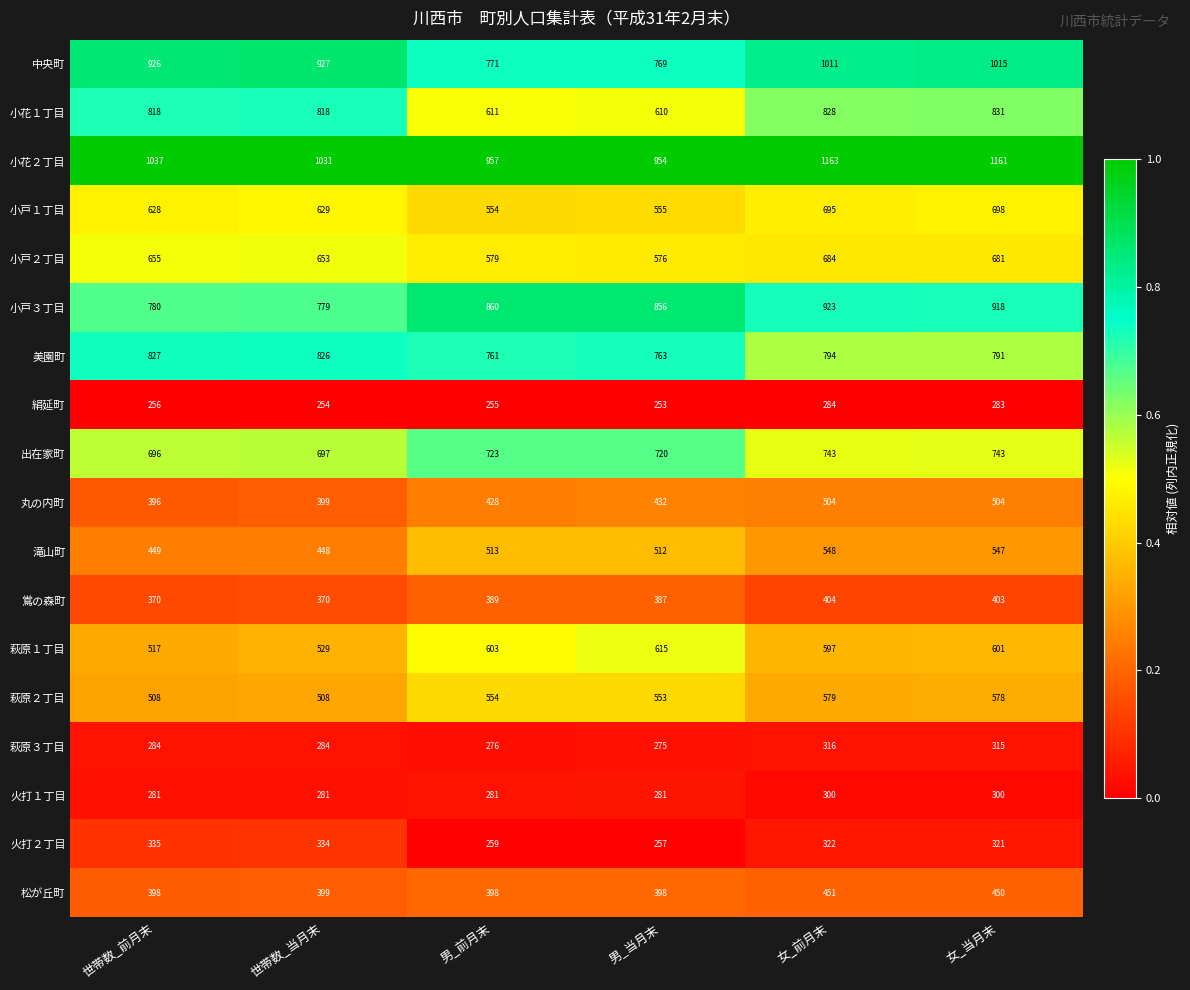

What is the difference between the highest and lowest values at 男_前月末?

702